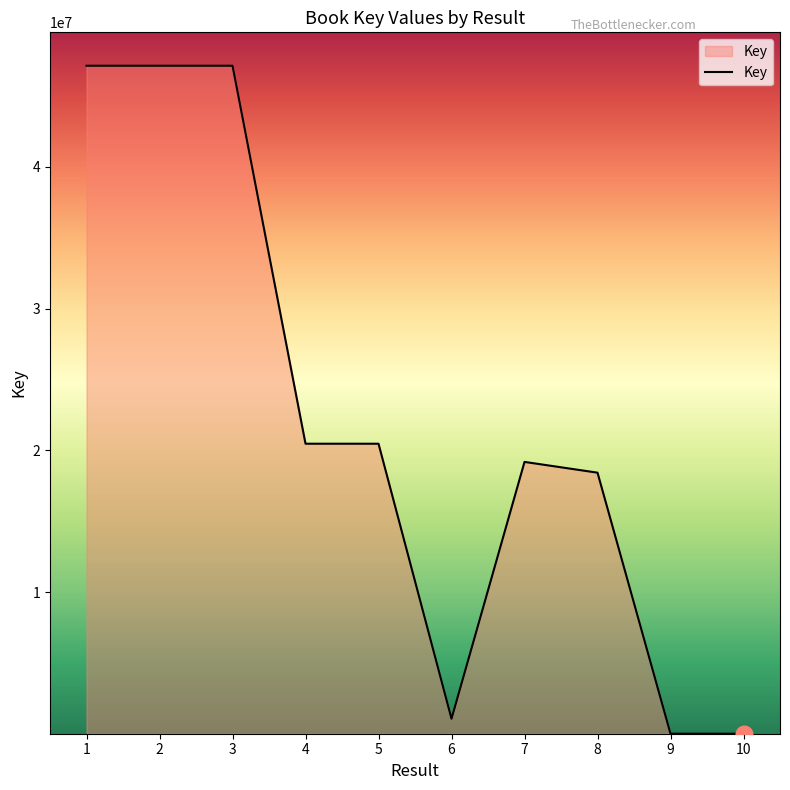

What is the average value?

22102689